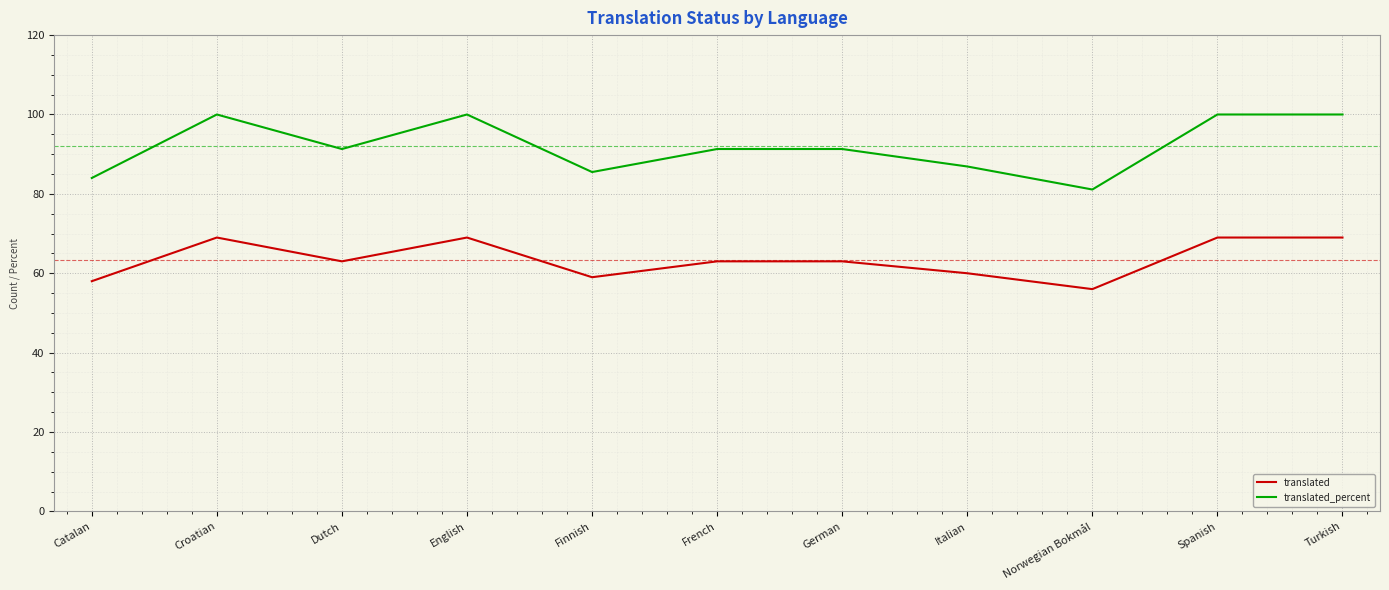

What is the minimum value shown in the chart?

56.0